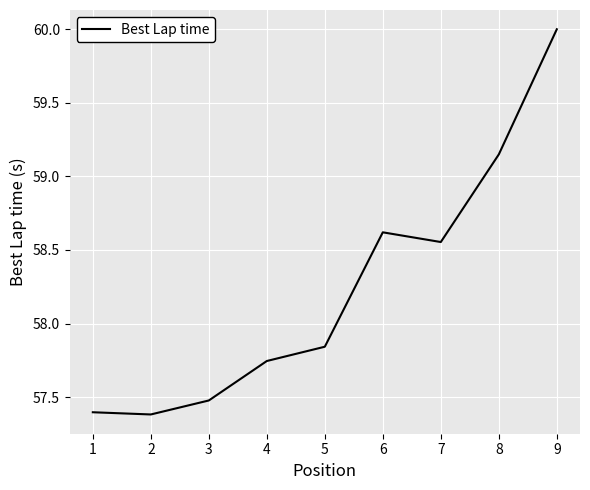

What is the sum of all values?

524.2